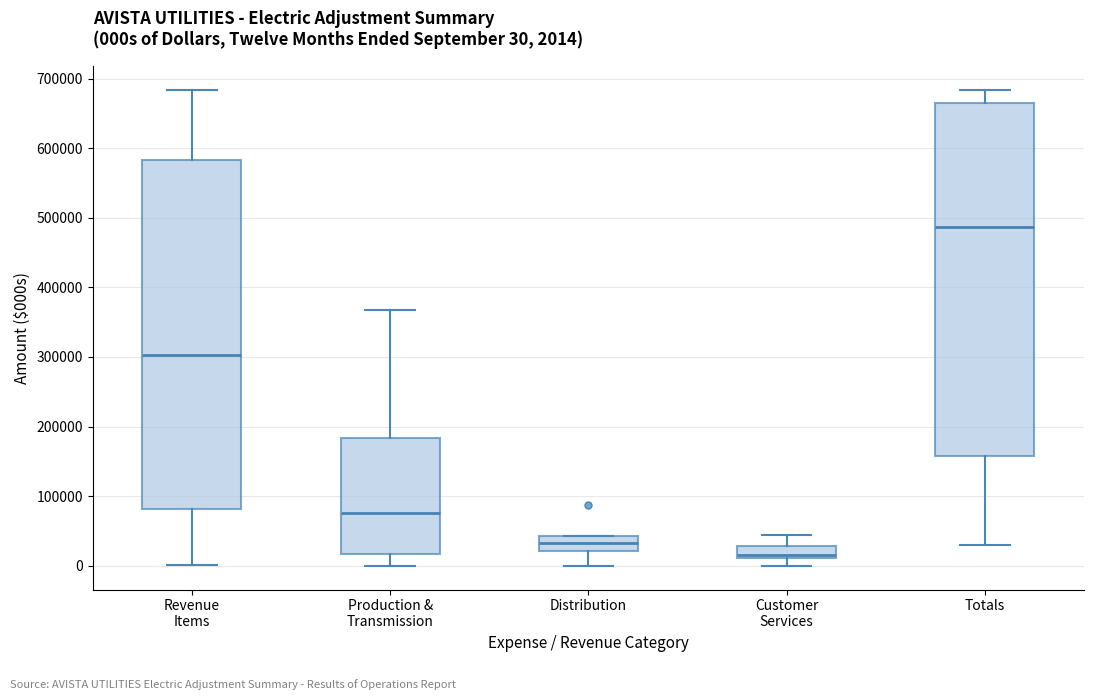

Which box has the highest median line?

Totals